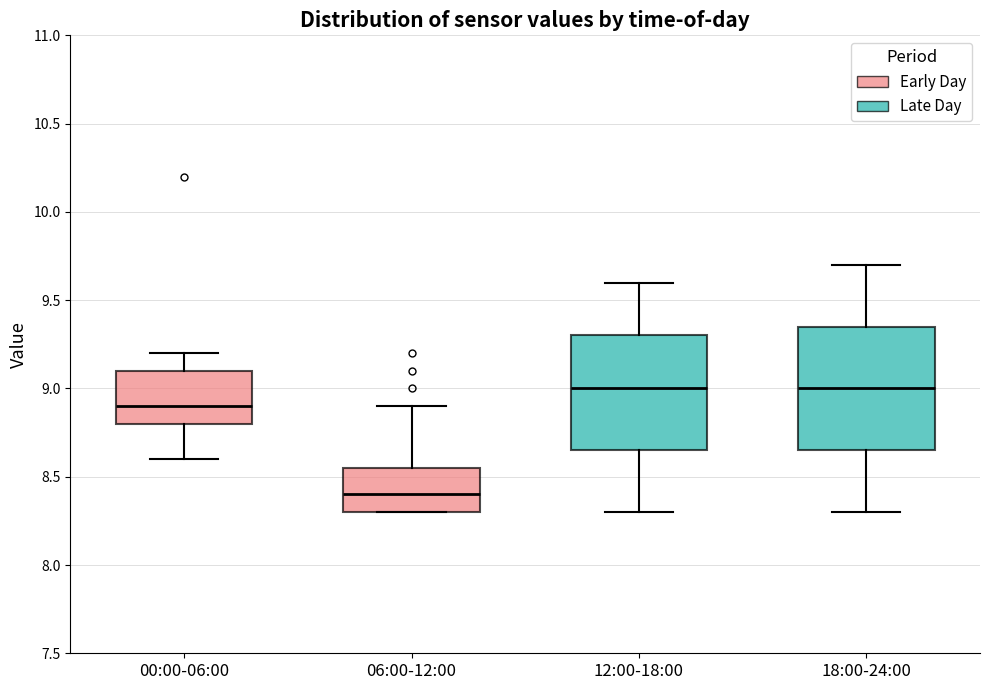

Reading left to right, transcribe this box plot: for each box, give where its median line is, the range the box spans, and where its two whiskers end, as read against the y-axis. The values are not printed on the chart, so give them approximately, as read against the axis.

00:00-06:00: median 8.90, box 8.80 to 9.10, whiskers 8.60 to 9.20
06:00-12:00: median 8.40, box 8.30 to 8.55, whiskers 8.30 to 8.90
12:00-18:00: median 9.00, box 8.65 to 9.30, whiskers 8.30 to 9.60
18:00-24:00: median 9.00, box 8.65 to 9.35, whiskers 8.30 to 9.70